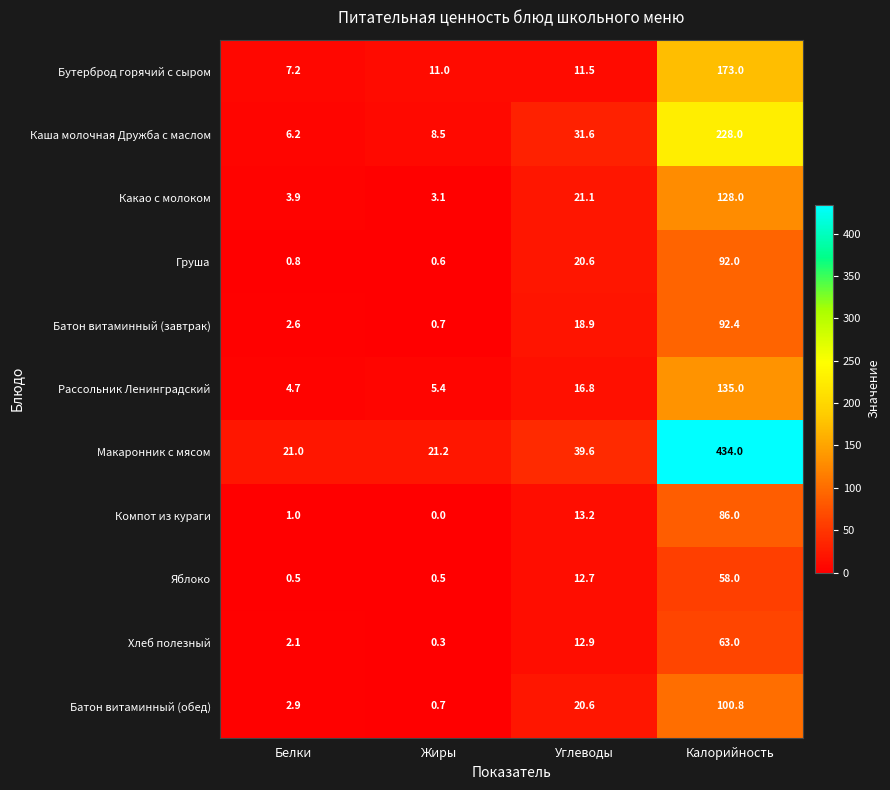

Which label corresponds to the largest value in the chart?

Калорийность